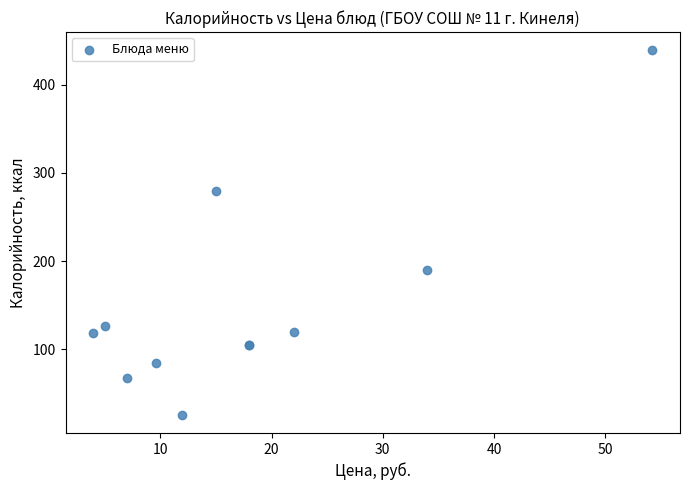

What Y value in the scatter plot is closest to 232?

190.0